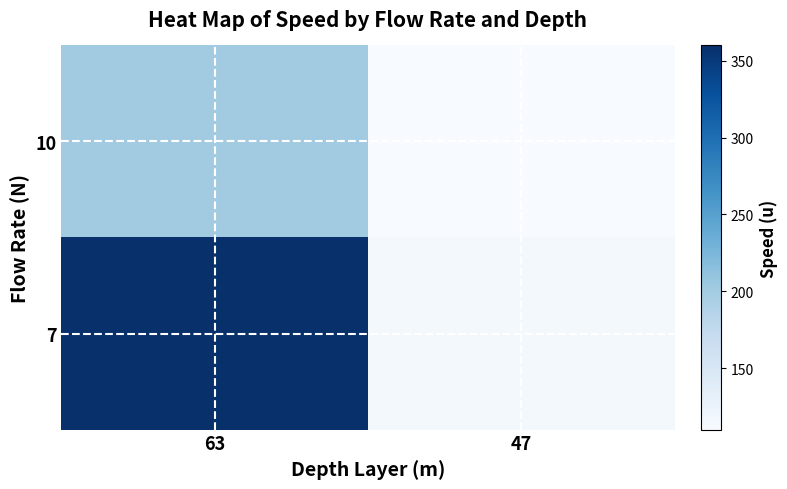

Reading left to right, what are all the values shown in this chart?

10: 63=200	47=110
7: 63=360	47=115